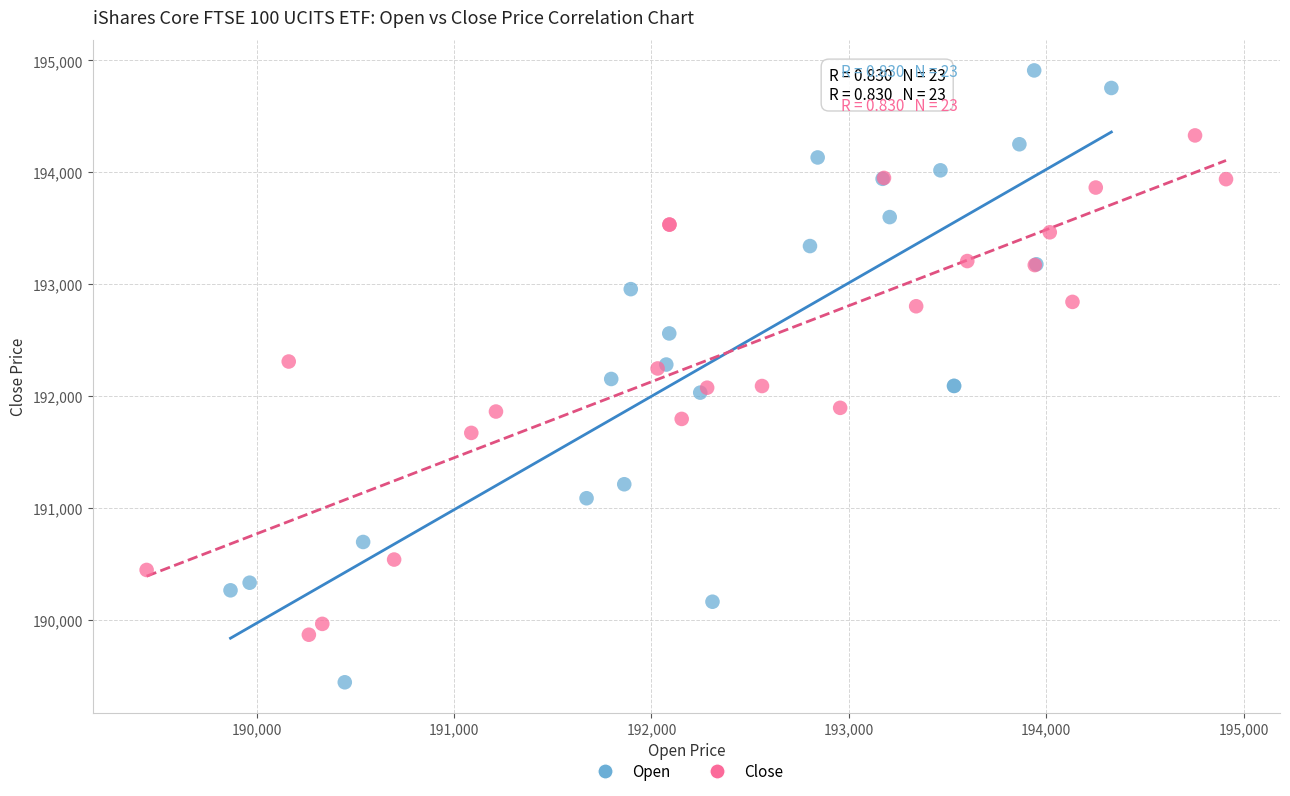

Which series contains the lowest Y value?

Open